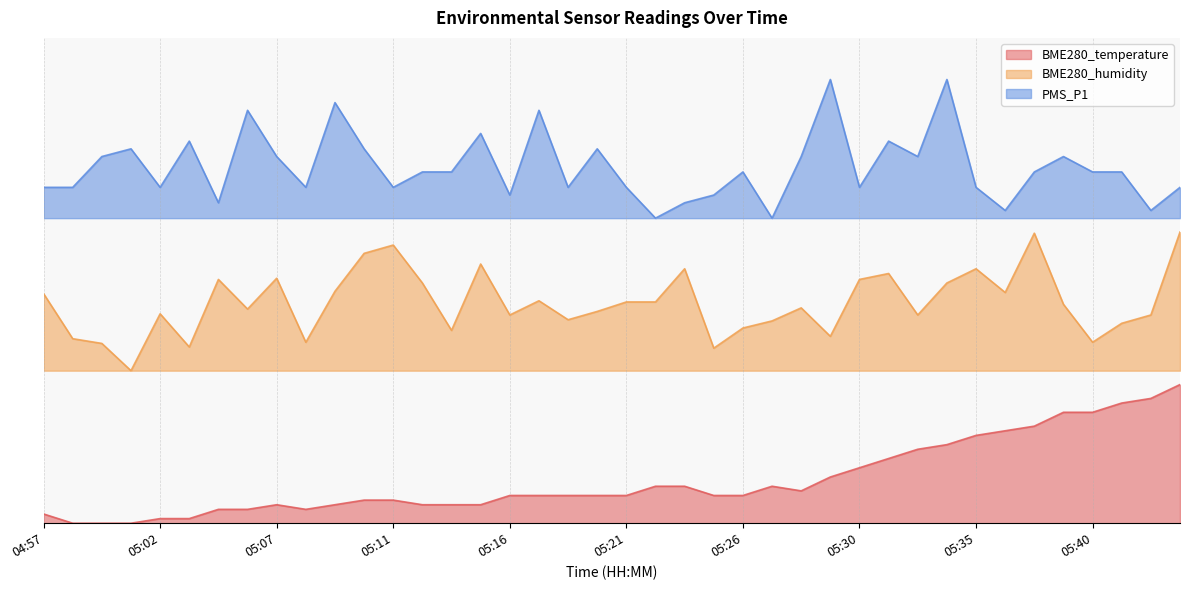

Reading left to right, extract all data points from this chart.

BME280_temperature: 04:57=1.3	04:59=0.0	05:00=0.0	05:01=0.0	05:02=0.7	05:03=0.7	05:04=2.0	05:06=2.0	05:07=2.7	05:08=2.0	05:09=2.7	05:10=3.3	05:11=3.3	05:13=2.7	05:14=2.7	05:15=2.7	05:16=4.0	05:17=4.0	05:19=4.0	05:20=4.0	05:21=4.0	05:22=5.3	05:23=5.3	05:24=4.0	05:26=4.0	05:27=5.3	05:28=4.7	05:29=6.7	05:30=8.0	05:32=9.3	05:33=10.7	05:34=11.3	05:35=12.7	05:36=13.3	05:37=14.0	05:39=16.0	05:40=16.0	05:41=17.3	05:42=18.0	05:43=20.0
BME280_humidity: 04:57=33.1	04:59=26.6	05:00=25.9	05:01=22.0	05:02=30.2	05:03=25.4	05:04=35.2	05:06=30.9	05:07=35.3	05:08=26.1	05:09=33.5	05:10=38.9	05:11=40.1	05:13=34.6	05:14=27.8	05:15=37.4	05:16=30.0	05:17=32.1	05:19=29.4	05:20=30.5	05:21=31.9	05:22=31.9	05:23=36.7	05:24=25.2	05:26=28.2	05:27=29.2	05:28=31.1	05:29=27.0	05:30=35.2	05:32=36.0	05:33=30.0	05:34=34.6	05:35=36.7	05:36=33.3	05:37=41.8	05:39=31.6	05:40=26.1	05:41=28.8	05:42=30.0	05:43=42.0
PMS_P1: 04:57=48.4	04:59=48.4	05:00=52.9	05:01=54.0	05:02=48.4	05:03=55.1	05:04=46.2	05:06=59.6	05:07=52.9	05:08=48.4	05:09=60.7	05:10=54.0	05:11=48.4	05:13=50.7	05:14=50.7	05:15=56.2	05:16=47.3	05:17=59.6	05:19=48.4	05:20=54.0	05:21=48.4	05:22=44.0	05:23=46.2	05:24=47.3	05:26=50.7	05:27=44.0	05:28=52.9	05:29=64.0	05:30=48.4	05:32=55.1	05:33=52.9	05:34=64.0	05:35=48.4	05:36=45.1	05:37=50.7	05:39=52.9	05:40=50.7	05:41=50.7	05:42=45.1	05:43=48.4